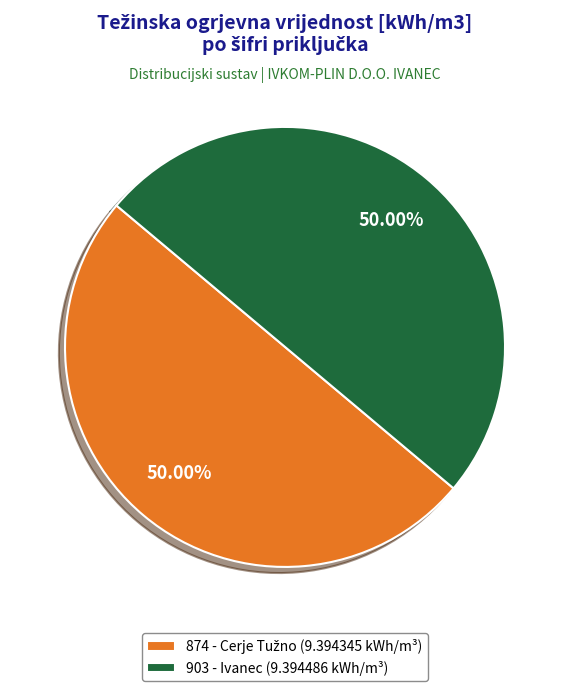

Is it true that 903 - Ivanec is 50% of the pie?

True